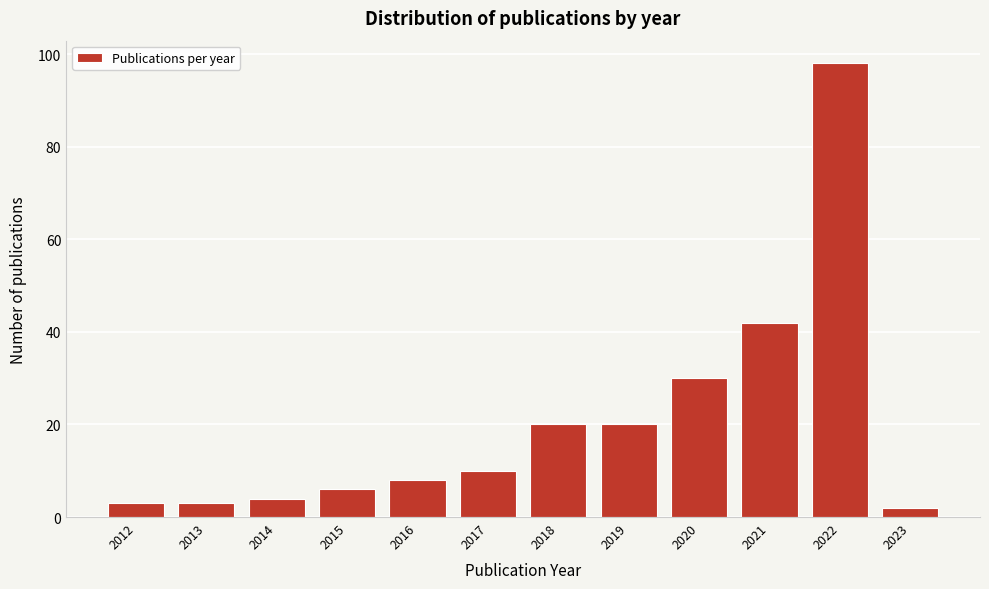

Reading right to left, extract all data points from this chart.

2023=2	2022=98	2021=42	2020=30	2019=20	2018=20	2017=10	2016=8	2015=6	2014=4	2013=3	2012=3